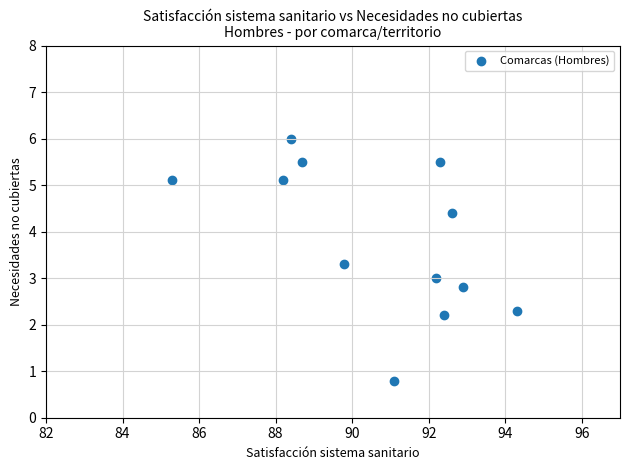

What is the range of X values (max minus min)?

9.0